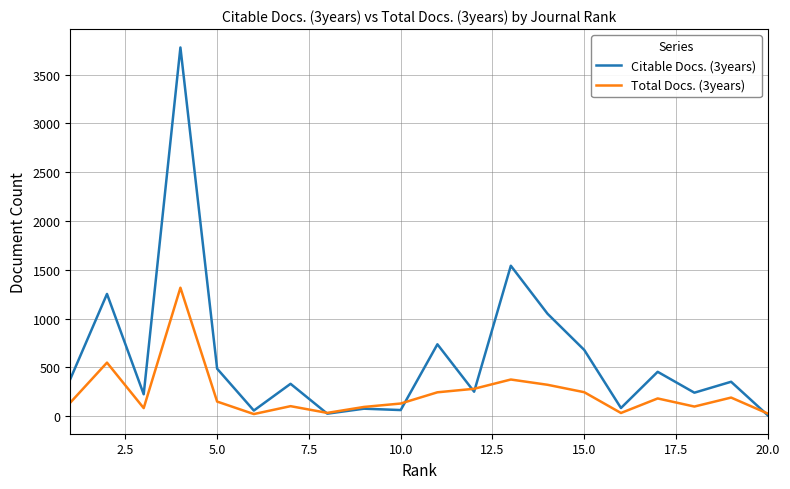

Which series has the widest spread of values?

Citable Docs. (3years)